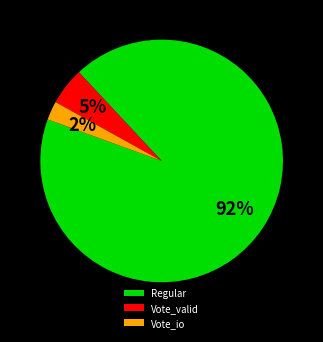

True or false: Vote_io accounts for 2% of the total.

True